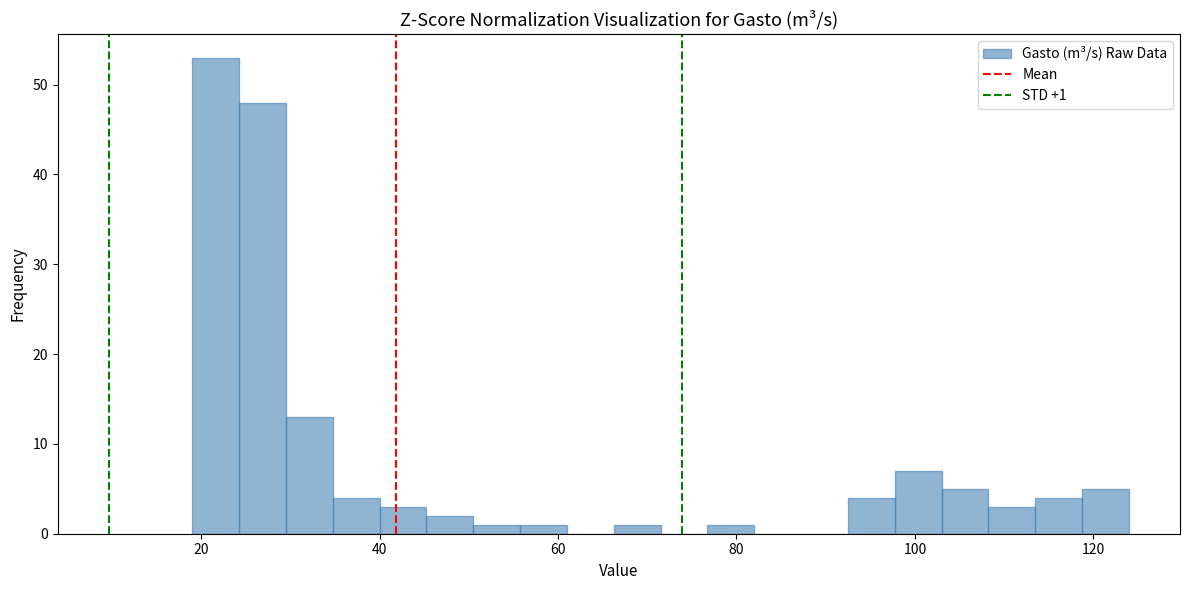

Read against the x-axis, roughly where is the centre of the tallest bar?

22